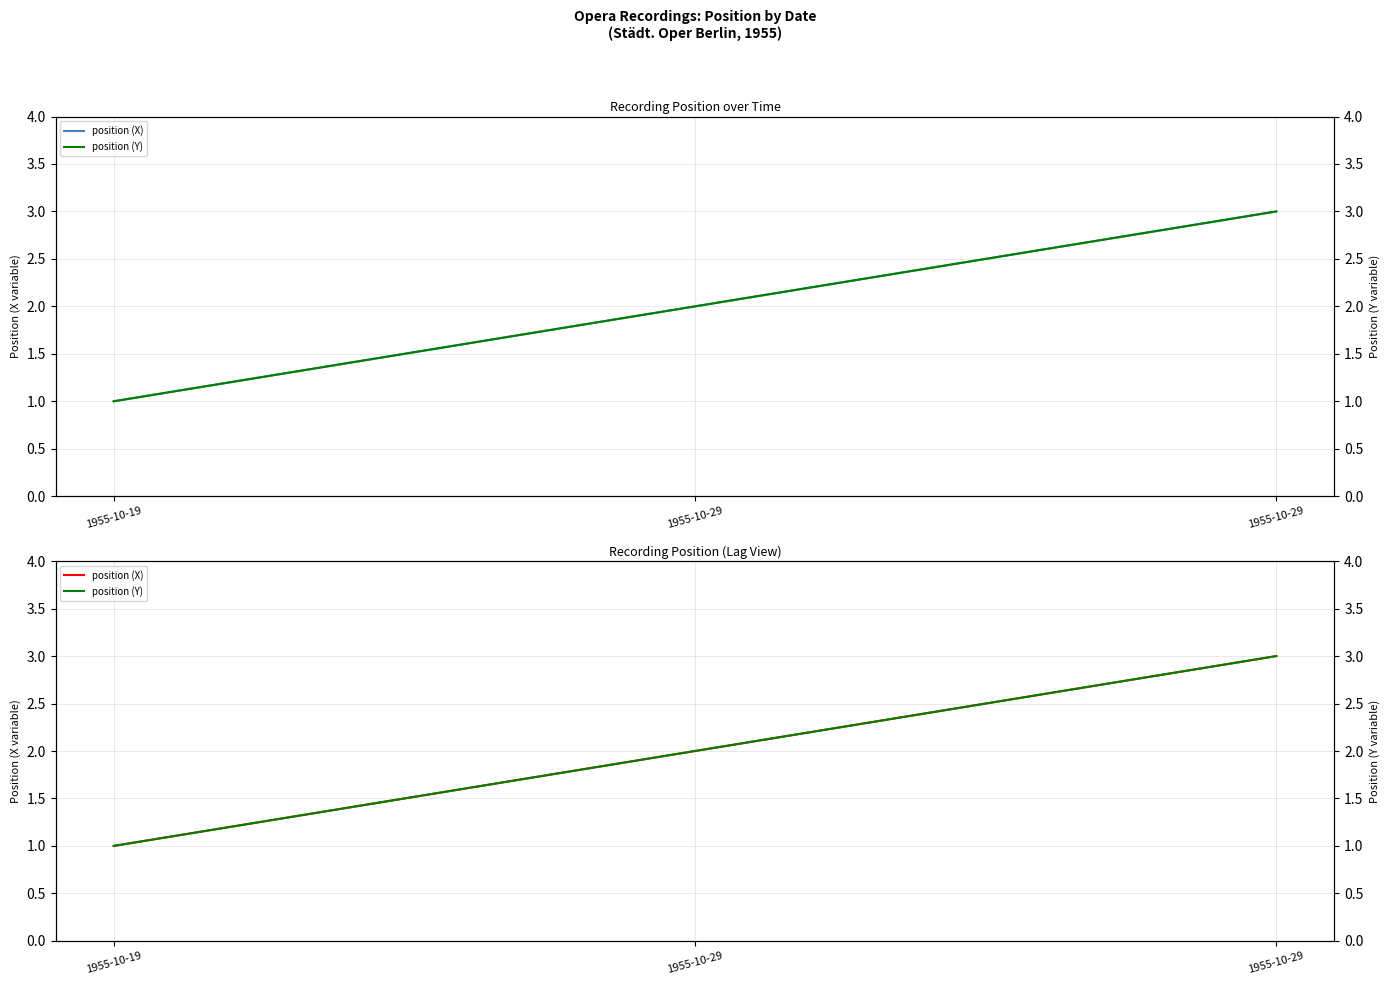

Is this an area chart (filled region under the line)?

No